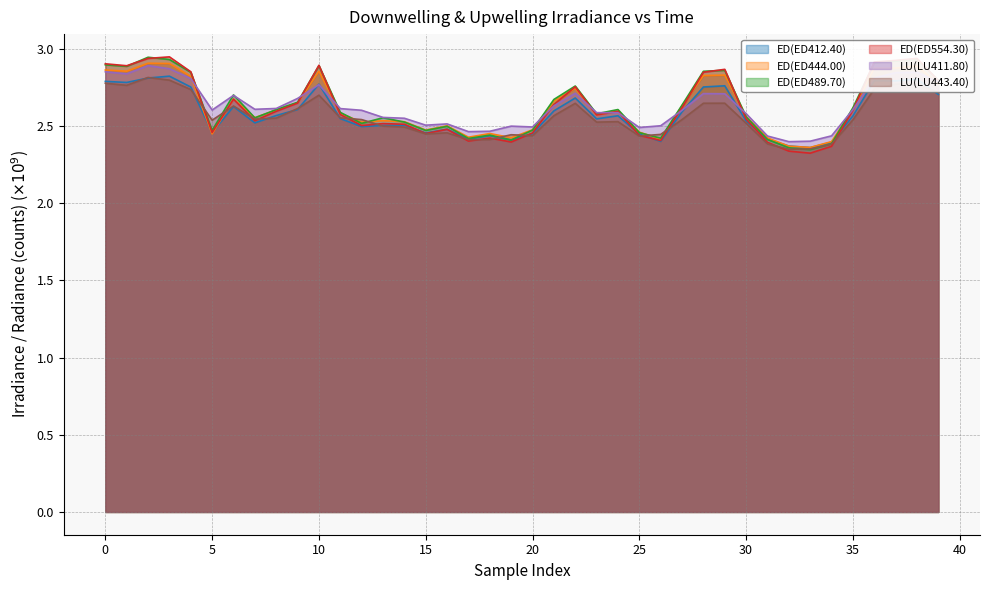

At which category does ED(ED489.70) reach its first local peak?

5